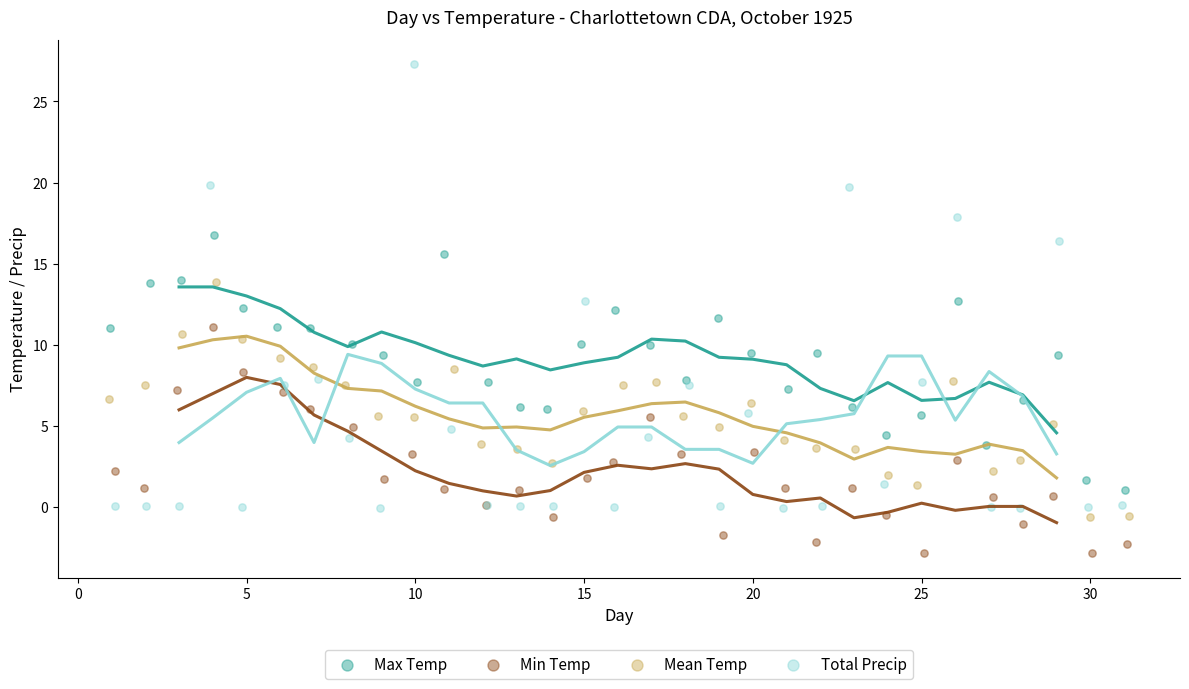

Which series has the widest spread of Y values?

Total Precip